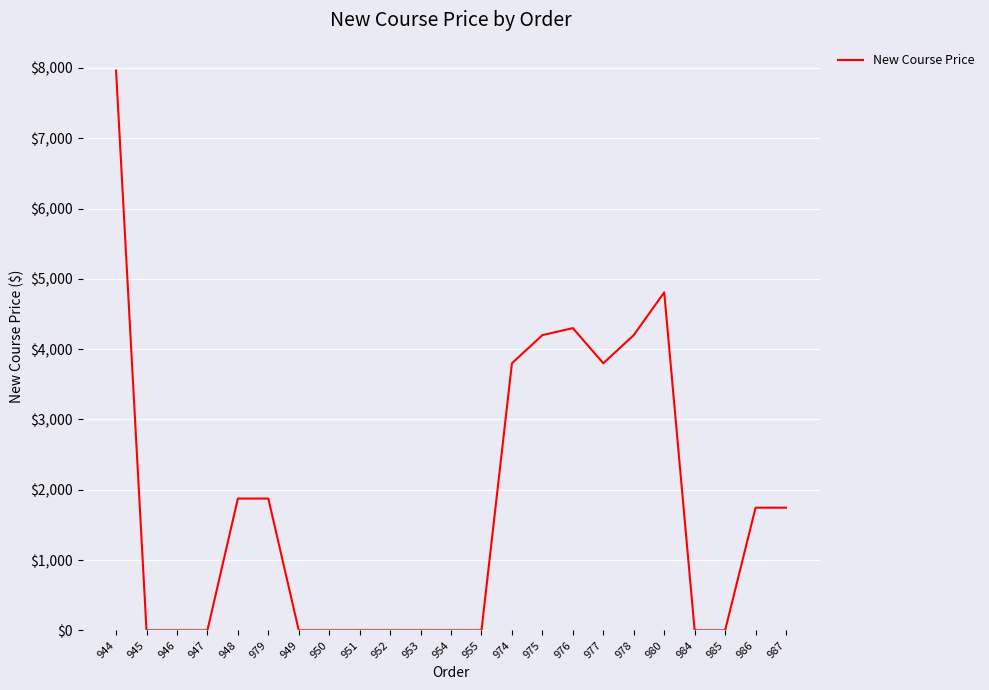

Which category has the highest value across all series?

944